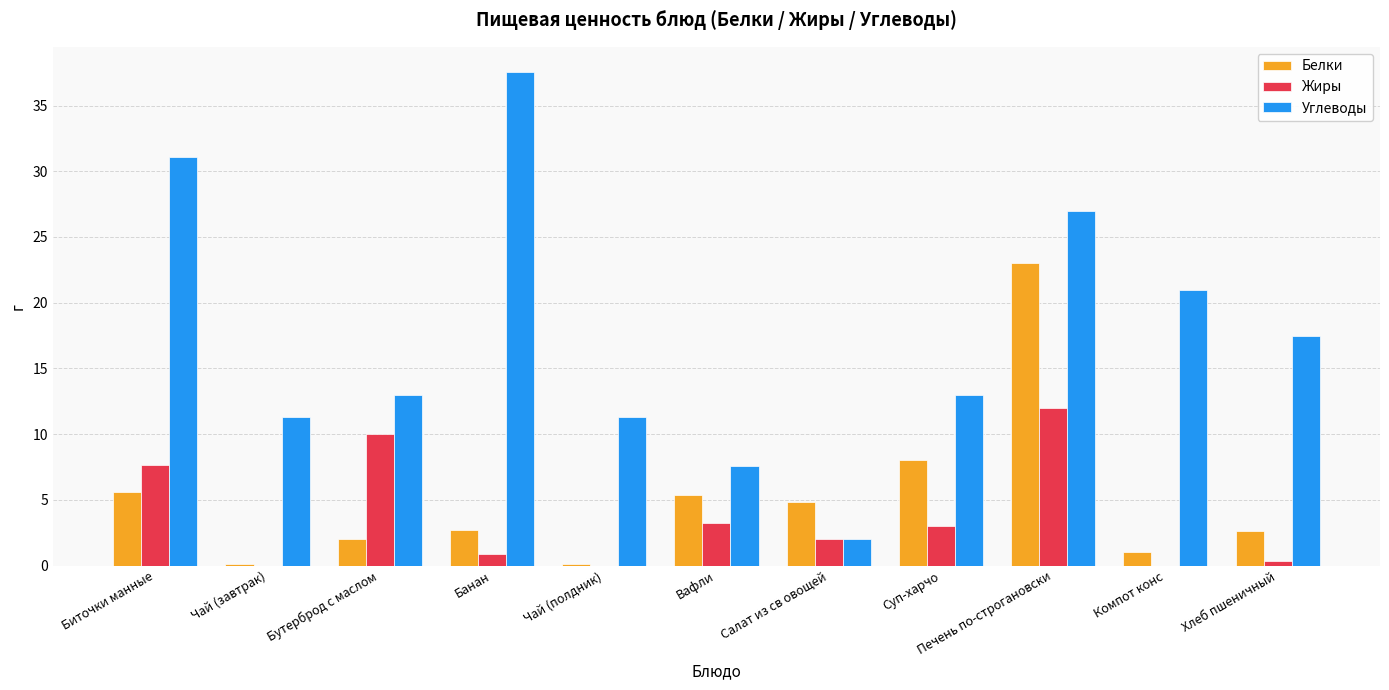

True or false: Углеводы has a value of 9.1 at Компот конс.

False